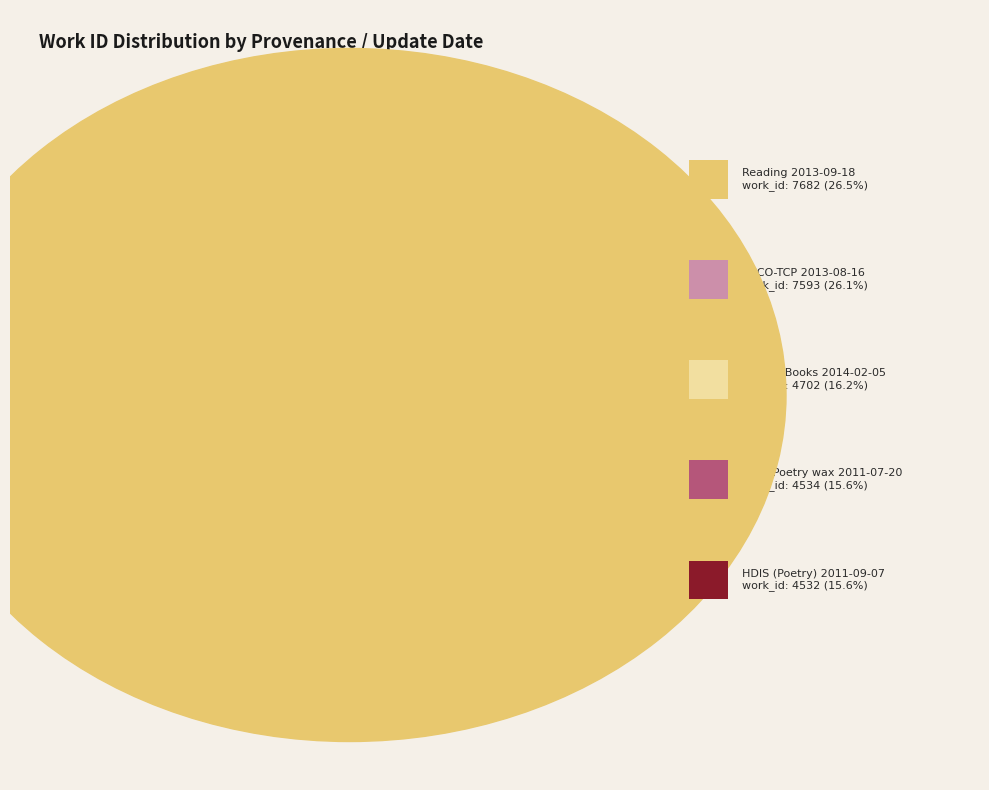

What percentage is NOT represented by HDIS (Poetry) 2011-09-07?

84.4%